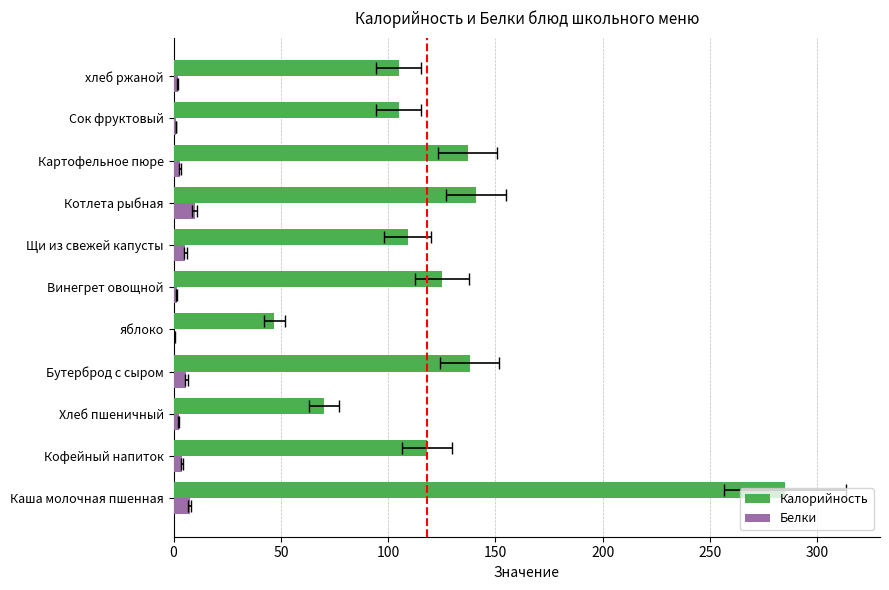

What are all the series names shown in the legend?

Калорийность, Белки